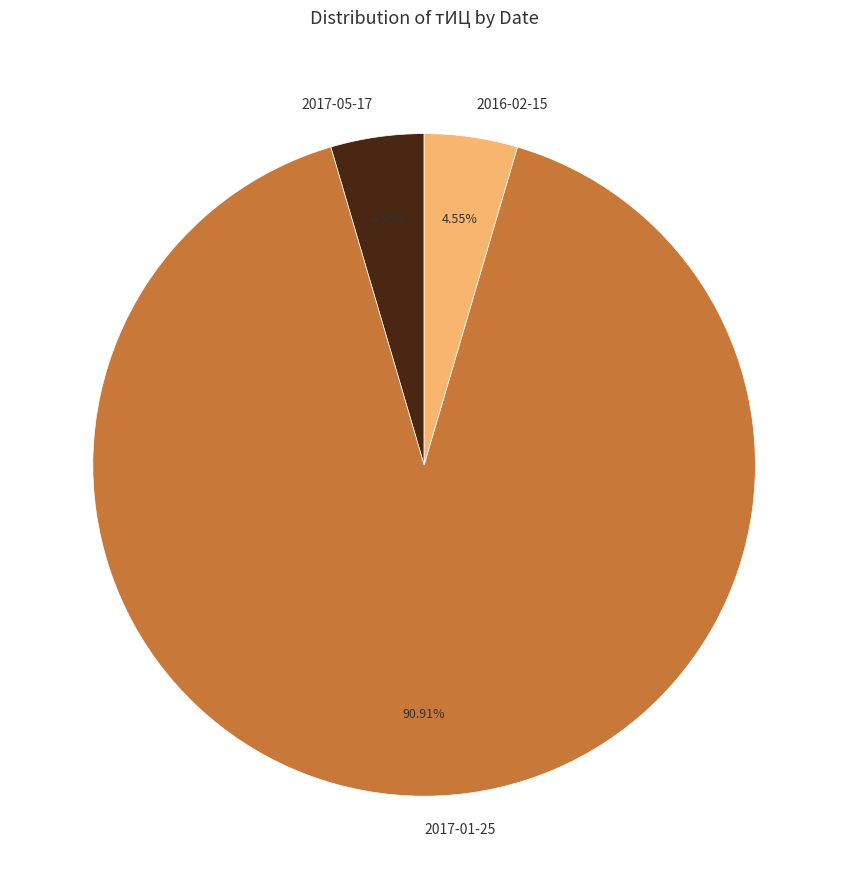

Between 2017-01-25 and 2017-05-17, which is larger?

2017-01-25